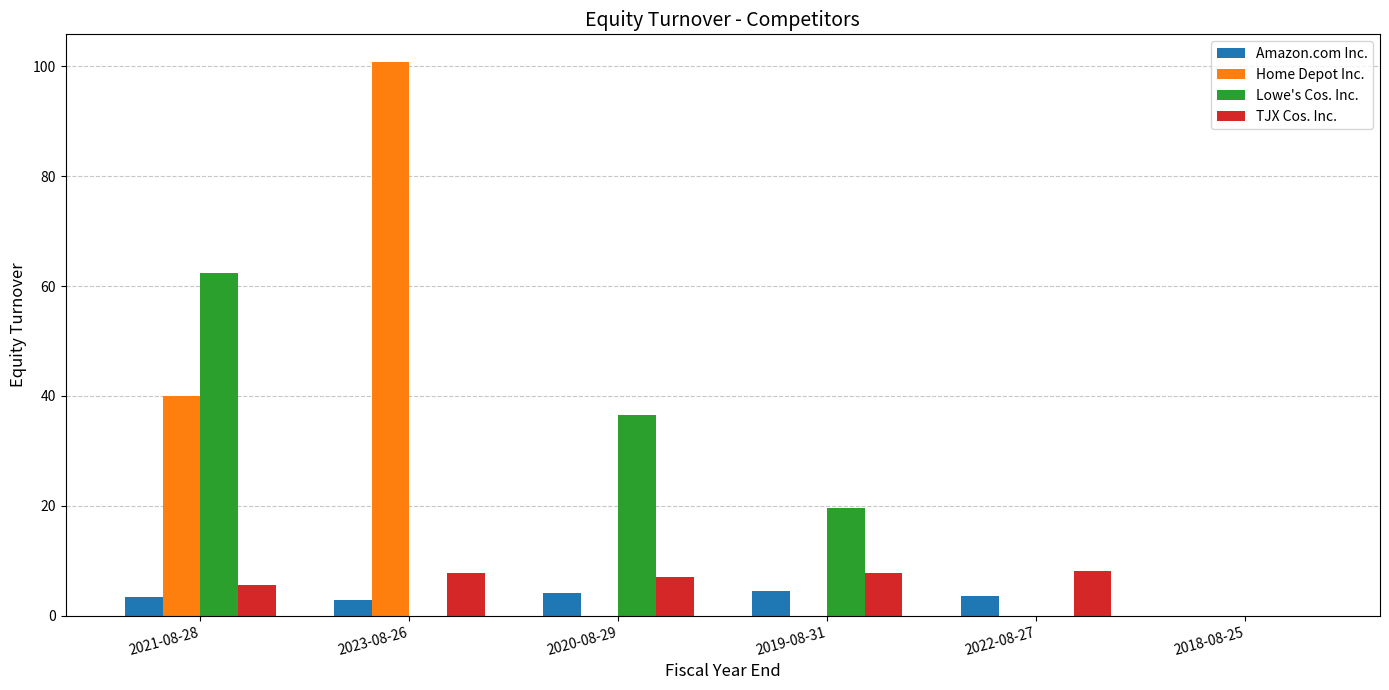

Is it true that Lowe's Cos. Inc. equals -37.1 at 2022-08-27?

False